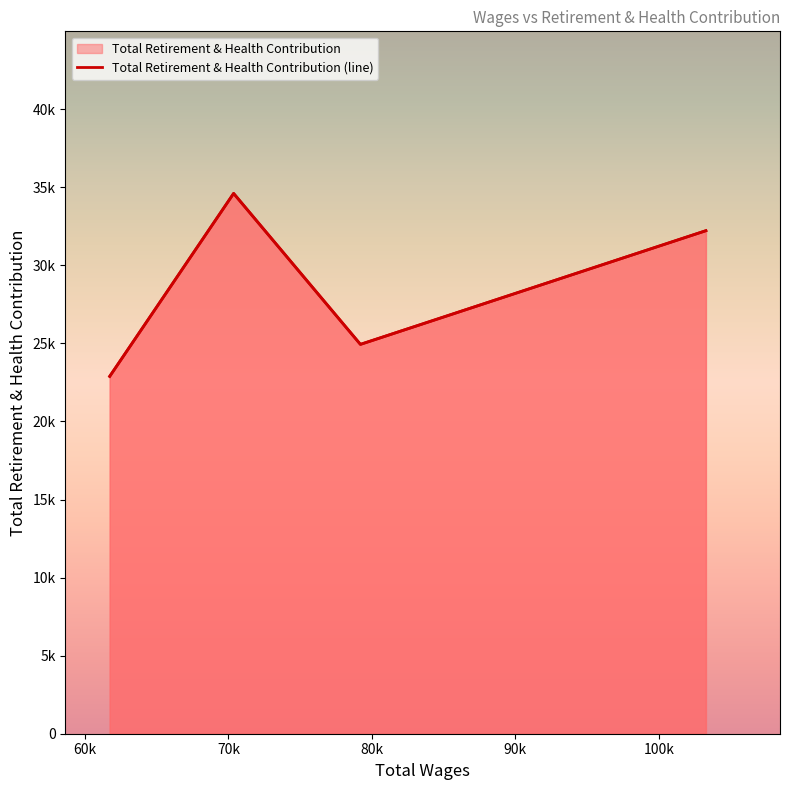

What is the sum of all values?

114655